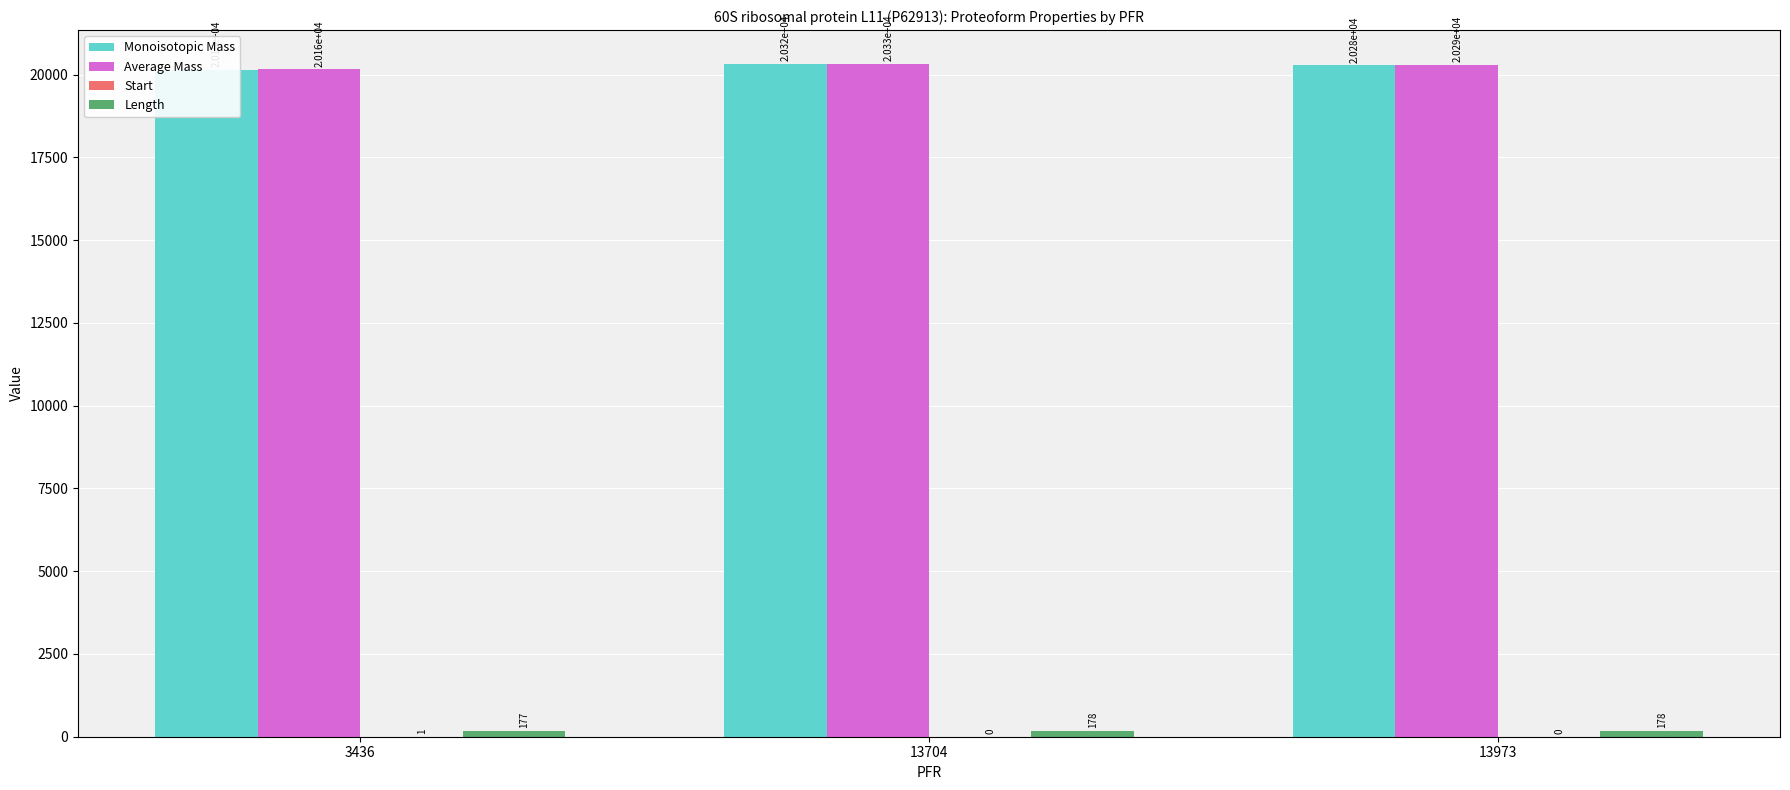

What are all the series names shown in the legend?

Monoisotopic Mass, Average Mass, Start, Length